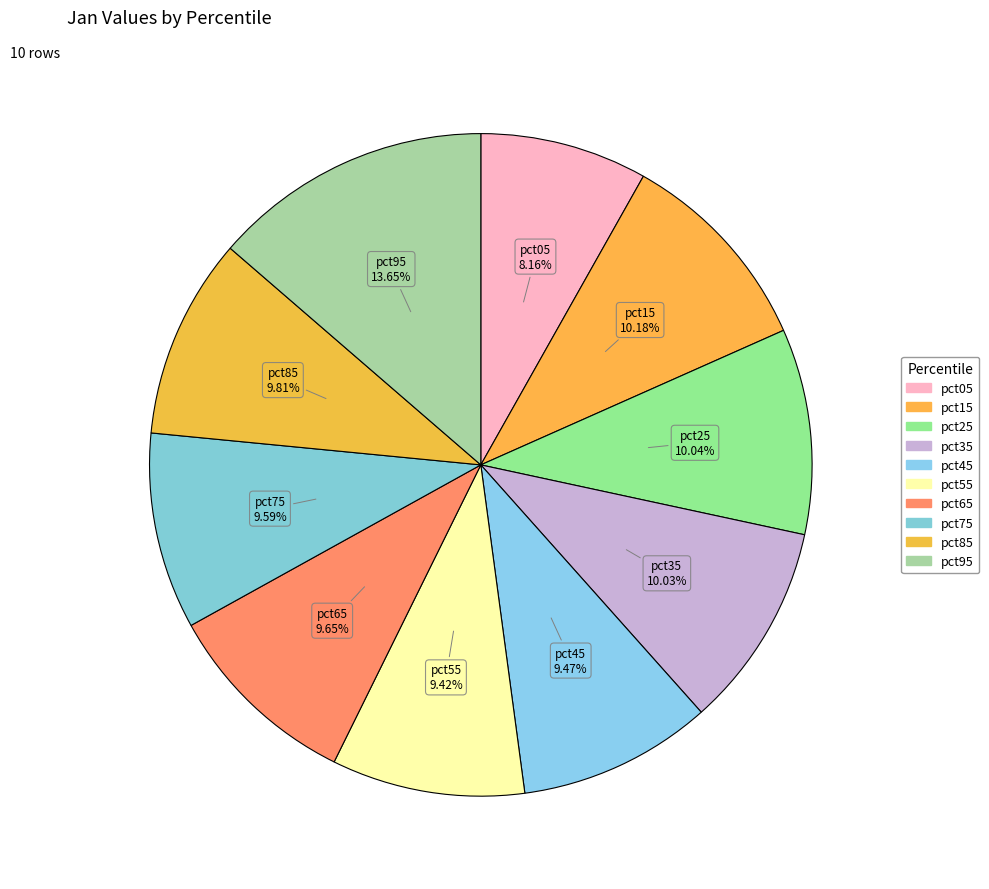

To the nearest percent, what percentage of the pie is pct25?

10%